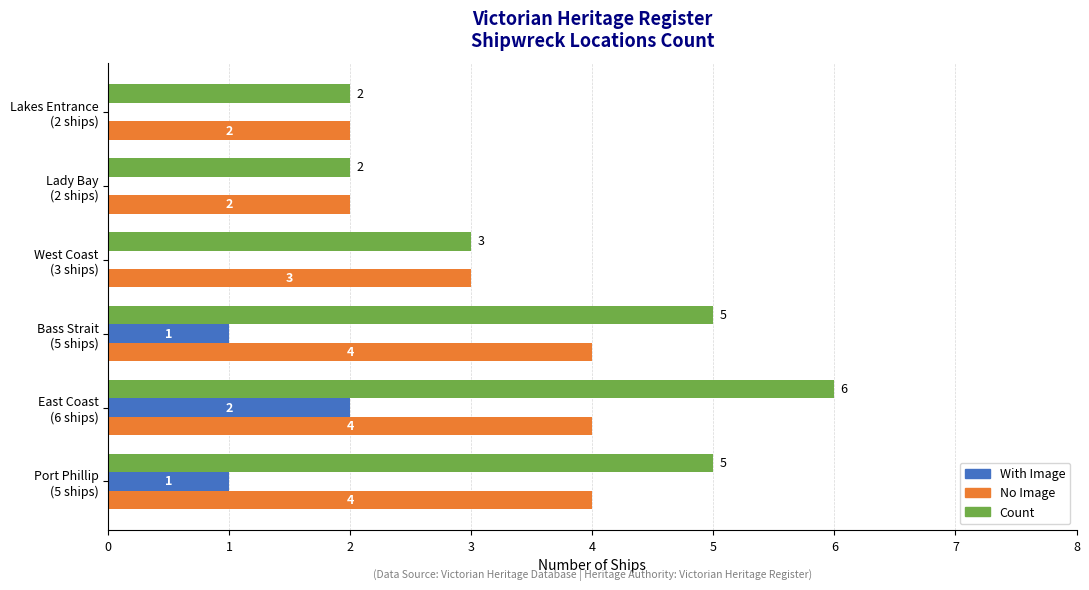

What is the sum of all With Image values?

4